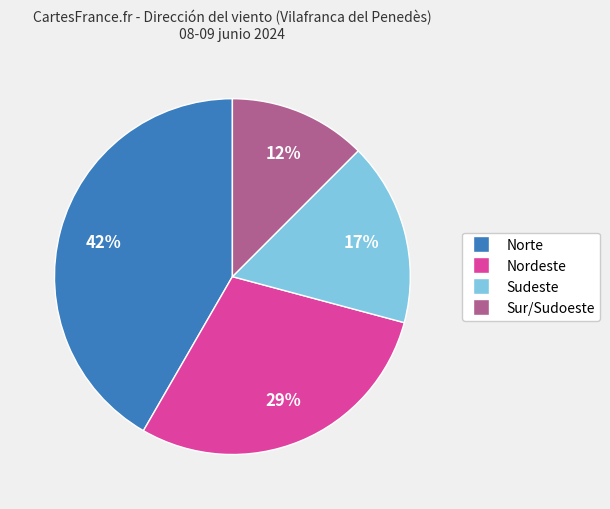

Rank the categories by value from lowest to highest.

Sur/Sudoeste, Sudeste, Nordeste, Norte